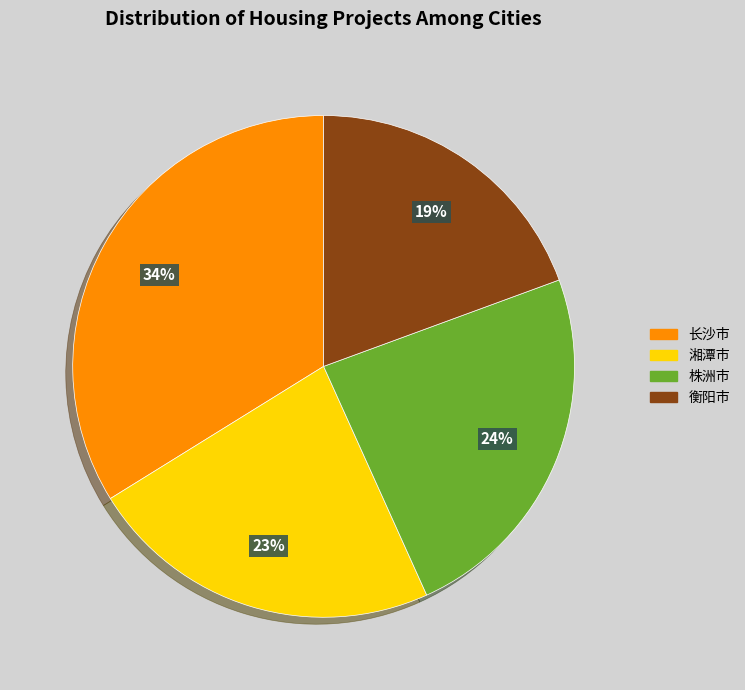

Is there a majority slice in this chart?

No